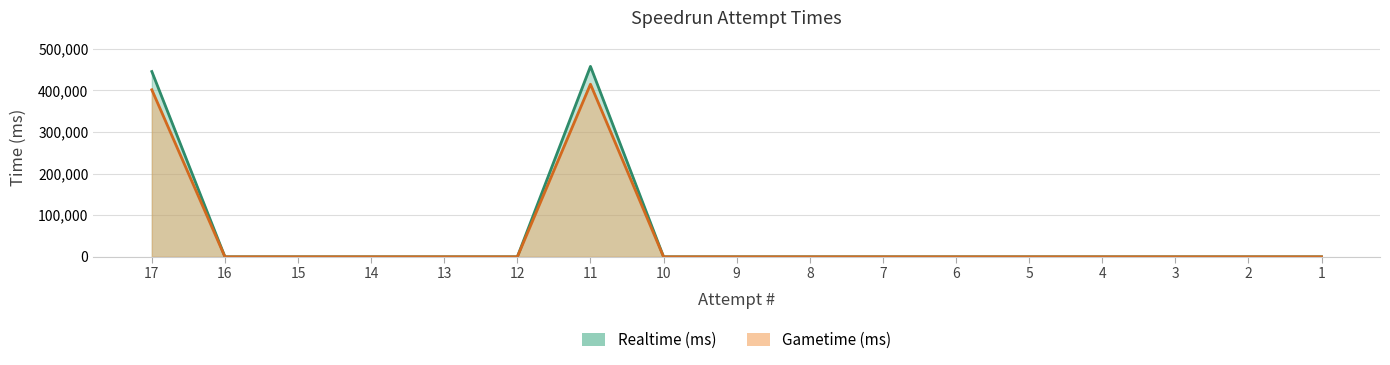

True or false: Gametime (ms) and Realtime (ms) intersect in this chart.

False